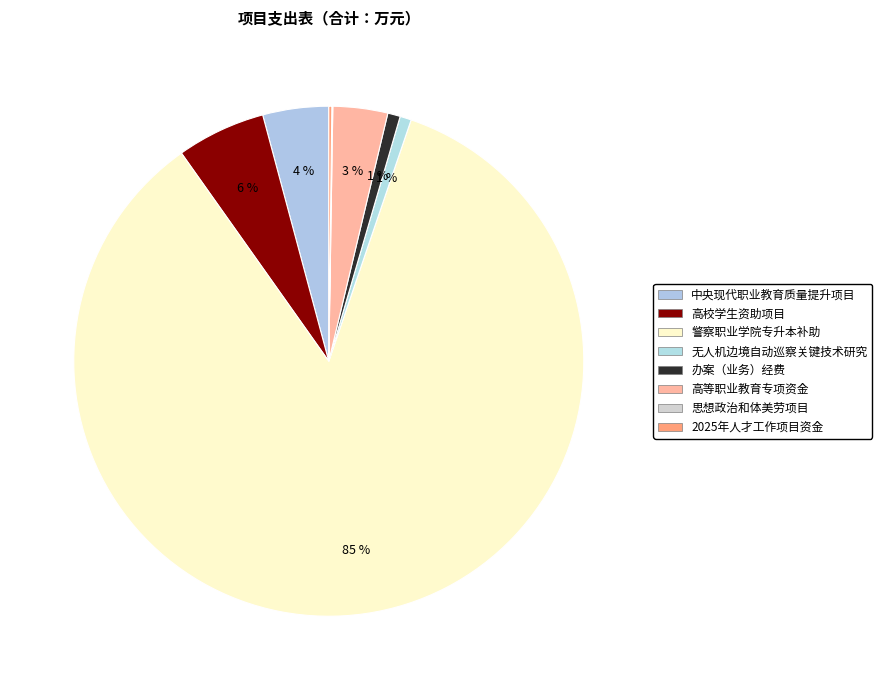

Which category has the biggest portion of the pie?

警察职业学院专升本补助